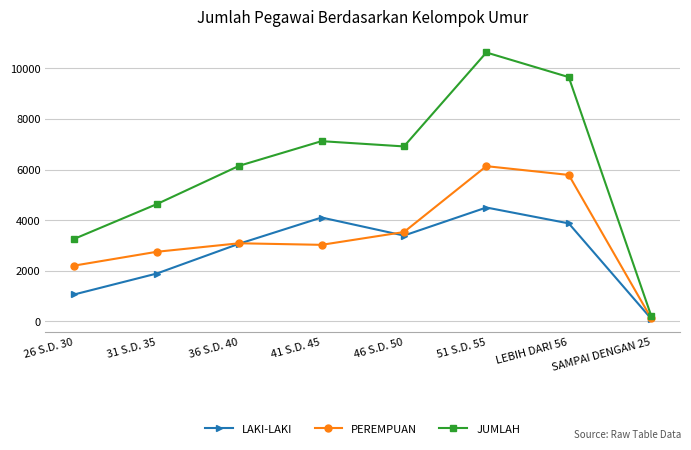

How many interior local peaks does the JUMLAH series have?

2